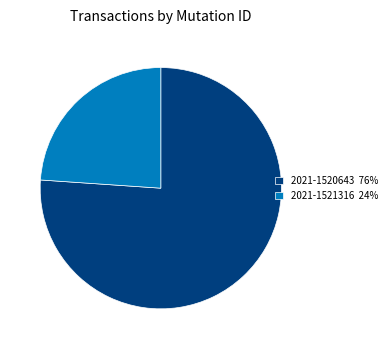

Is it true that 2021-1520643 is 61% of the pie?

False